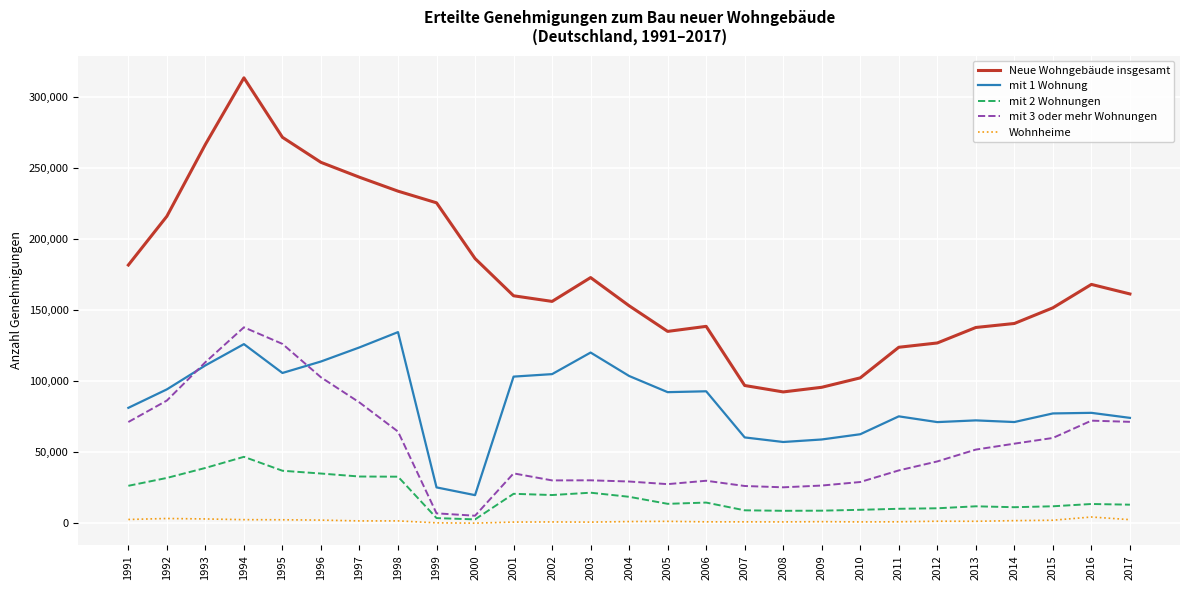

Which series has the widest spread of values?

Neue Wohngebäude insgesamt